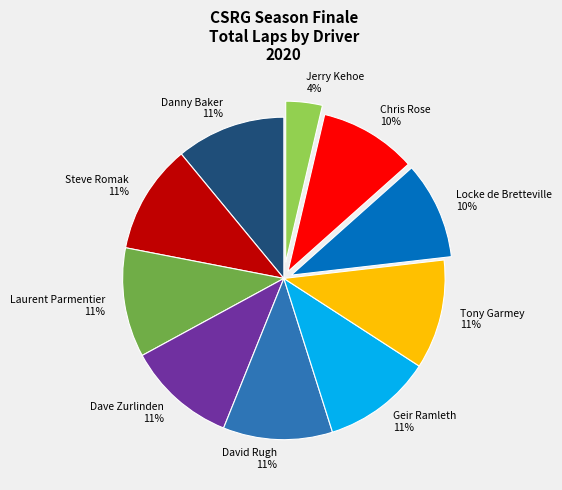

Approximately how many times larger is the value at Locke de Bretteville compared to Steve Romak?

0.9